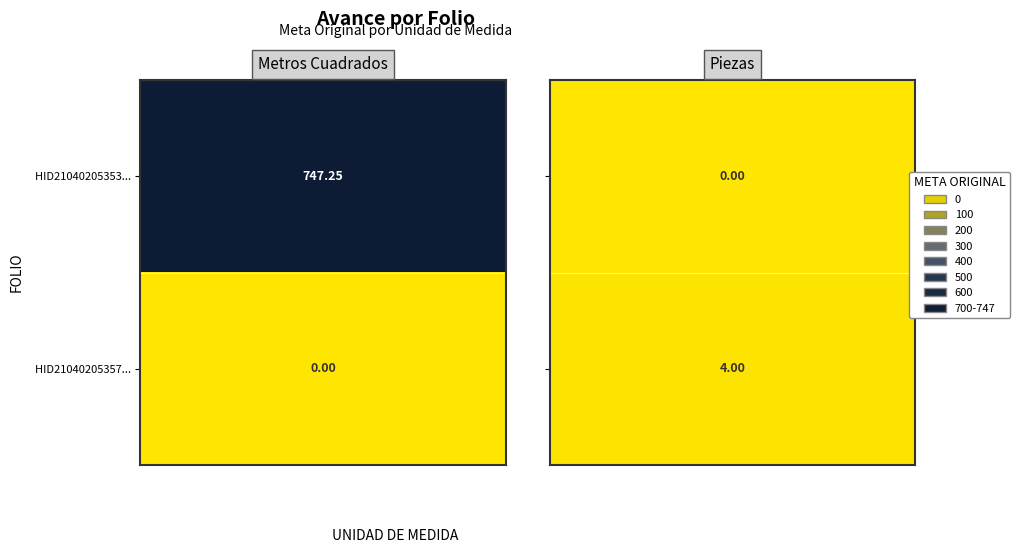

True or false: Metros Cuadrados has a value of 747.2 at HID210402053534.

True